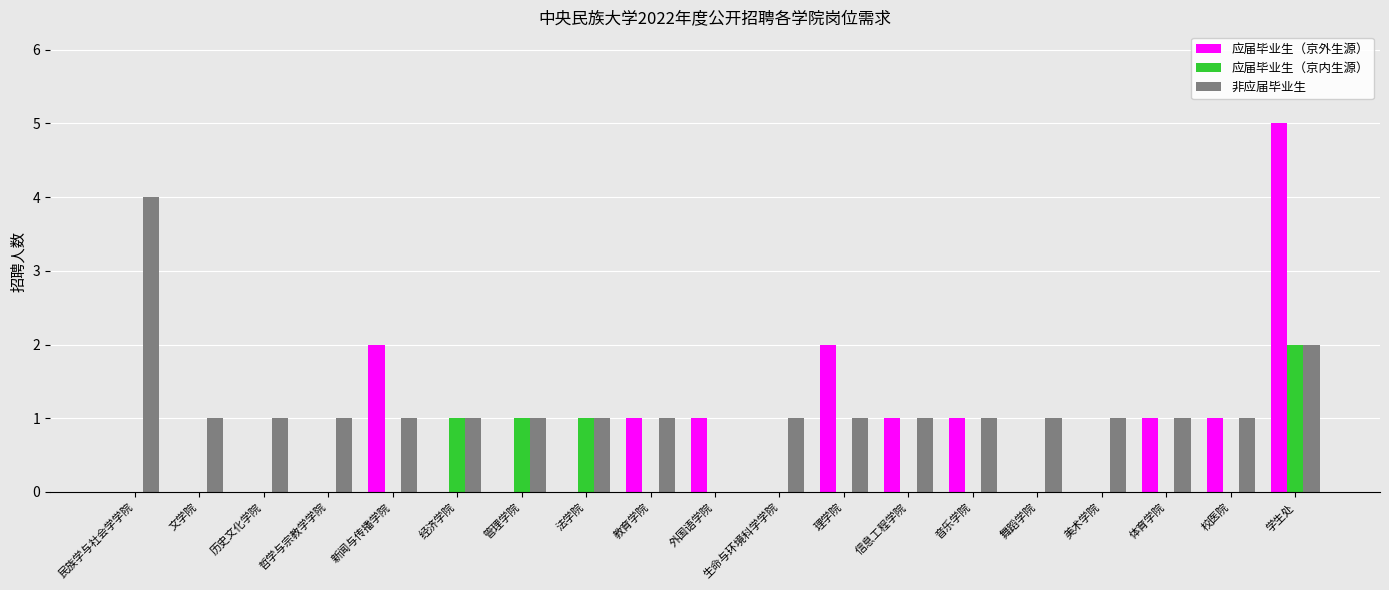

What is the sum of all 应届毕业生（京内生源） values?

5